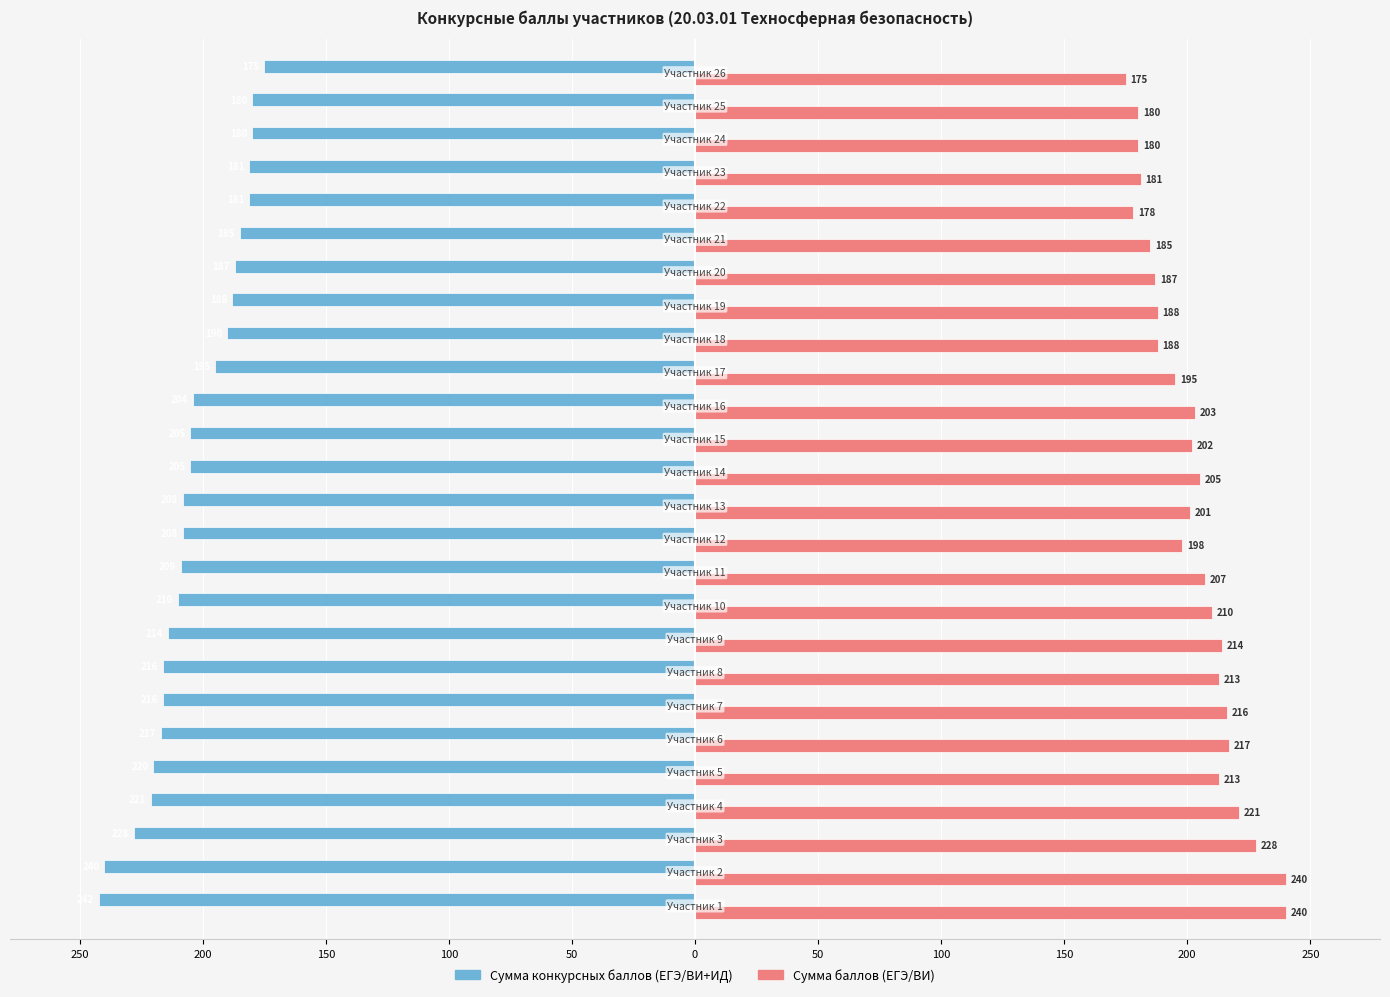

What are all the series names shown in the legend?

Сумма конкурсных баллов (ЕГЭ/ВИ+ИД), Сумма баллов (ЕГЭ/ВИ)